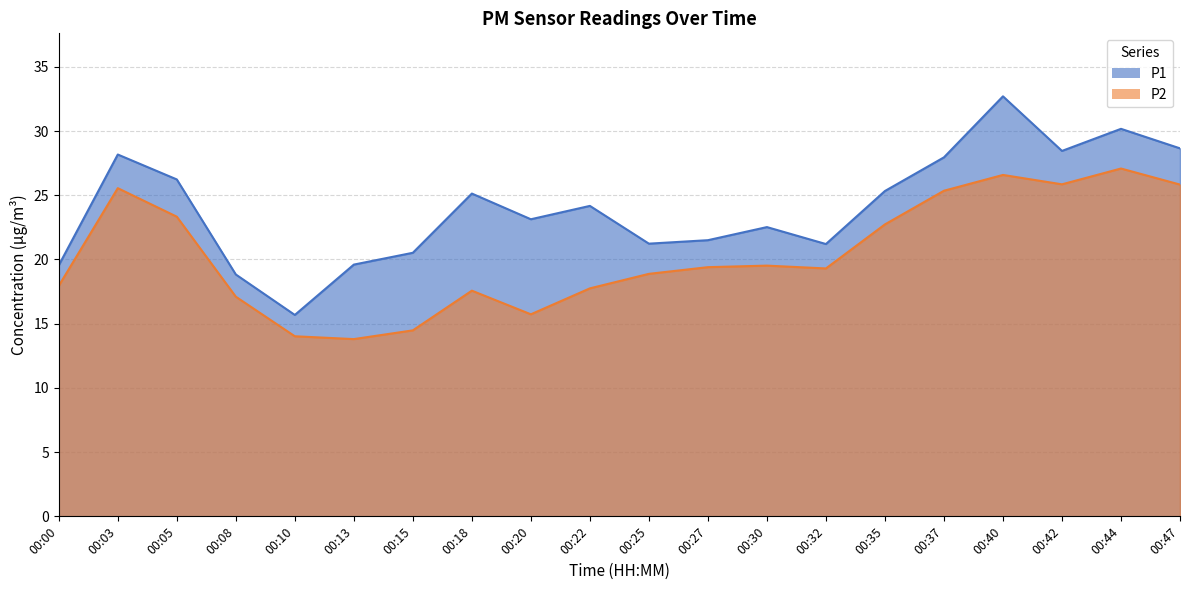

Reading left to right, what are all the values shown in this chart?

P1: 19.6	28.2	26.2	18.8	15.7	19.6	20.5	25.1	23.1	24.2	21.2	21.5	22.5	21.2	25.3	27.9	32.7	28.4	30.2	28.6
P2: 17.9	25.6	23.3	17.1	14.0	13.8	14.5	17.6	15.7	17.8	18.9	19.4	19.5	19.3	22.7	25.4	26.6	25.9	27.1	25.8